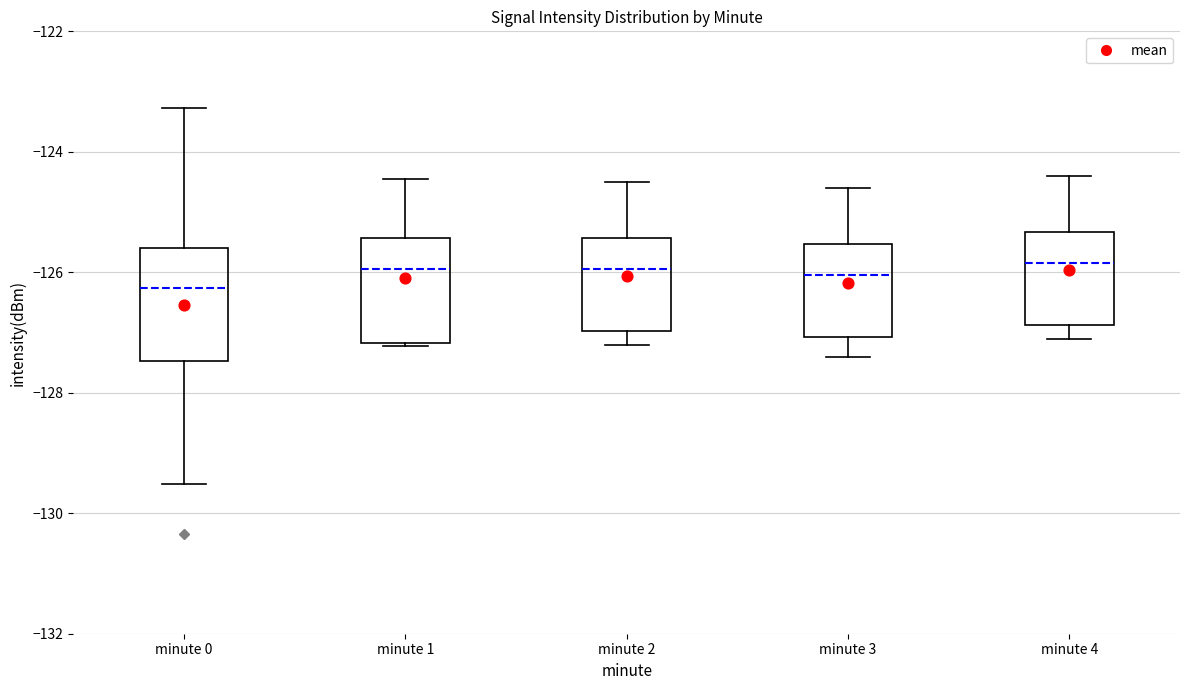

Where does the upper whisker of the box for minute 4 end on the y-axis? The values are not printed on the chart, so give them approximately, as read against the axis.

-124.4